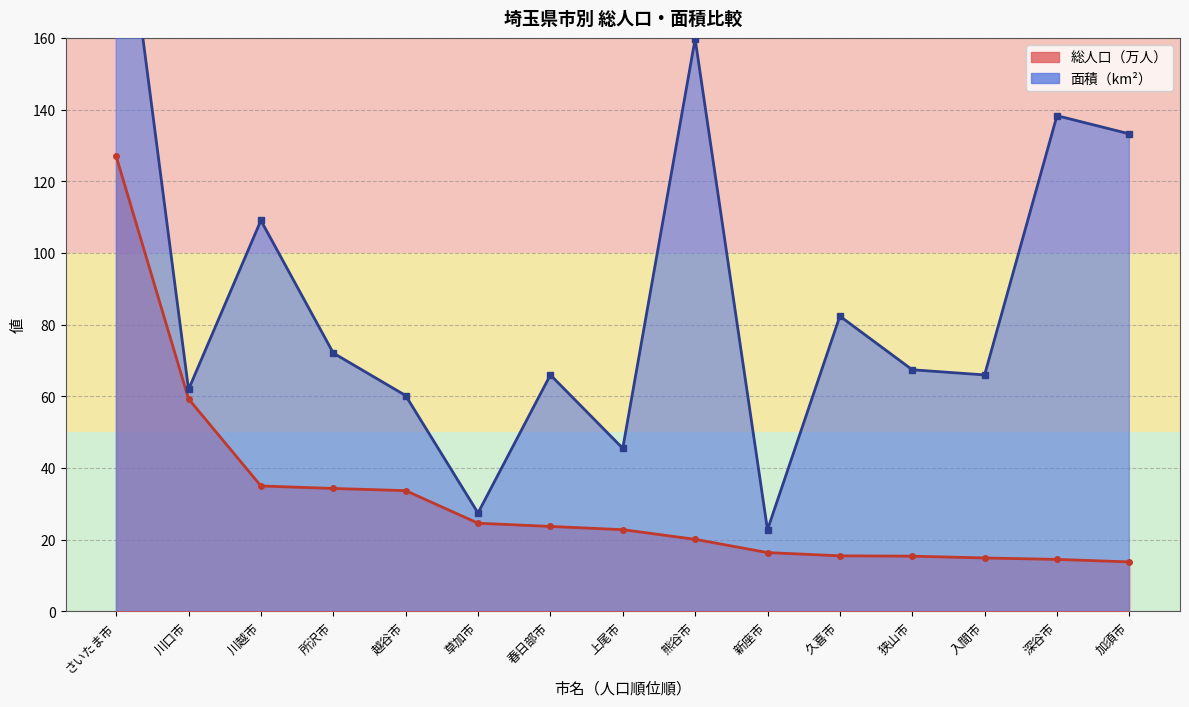

What is the value of the 面積（km²） point at the 10th from the left?

22.8